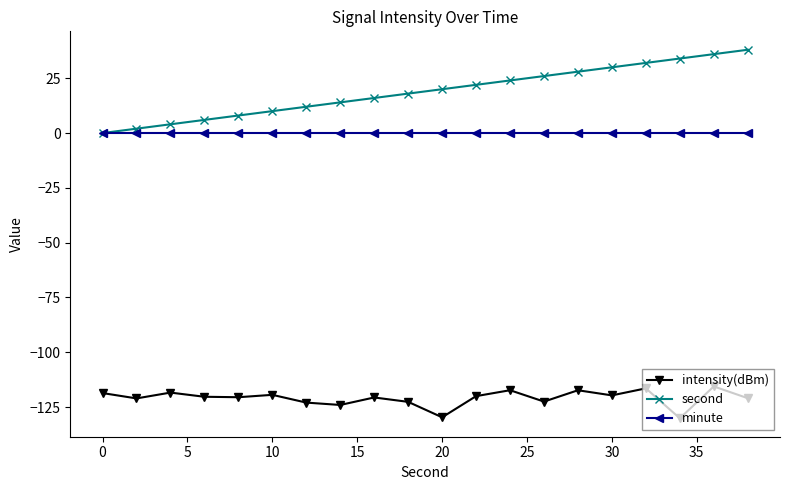

True or false: intensity(dBm) and second cross at least once.

False